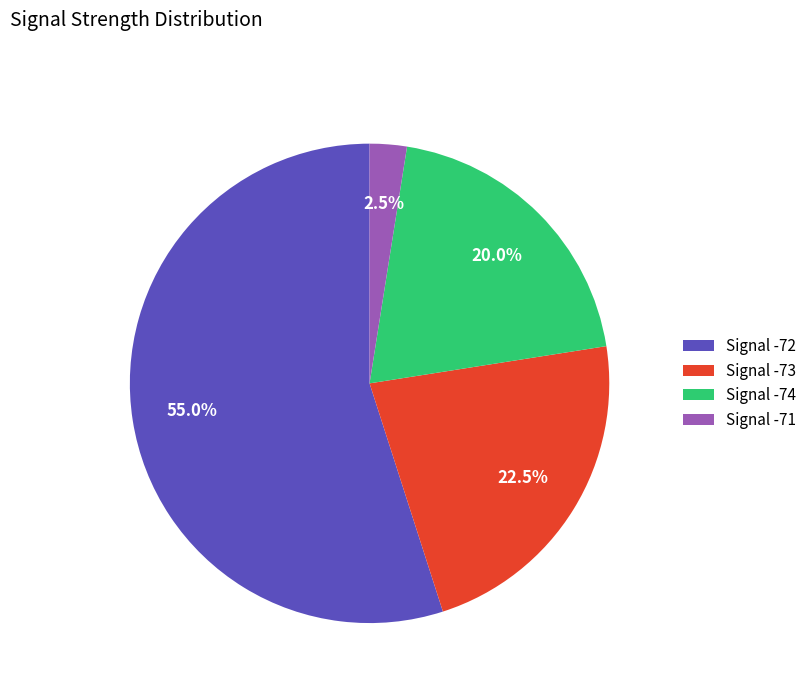

How many segments does this pie chart have?

4